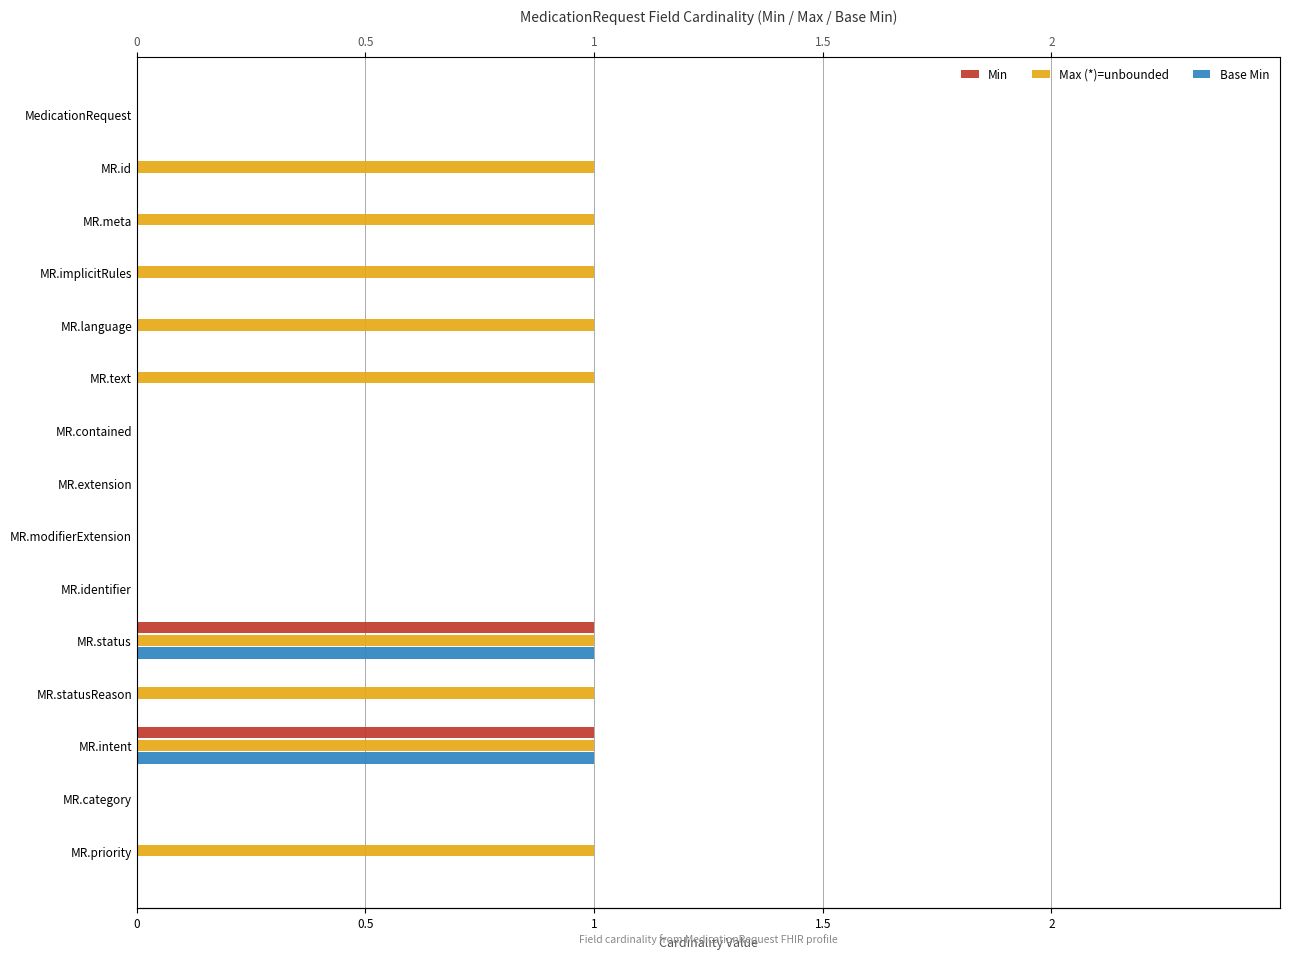

How many values in the Base Min series exceed 0?

2